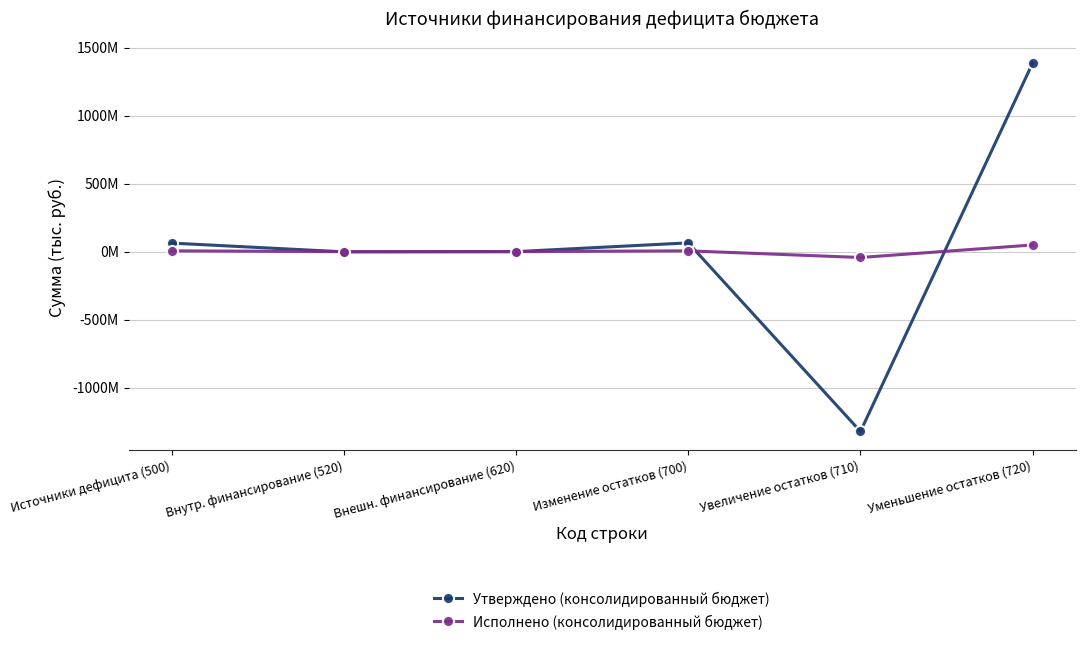

Read the Исполнено (консолидированный бюджет) value at Изменение остатков (700).

5793044.8